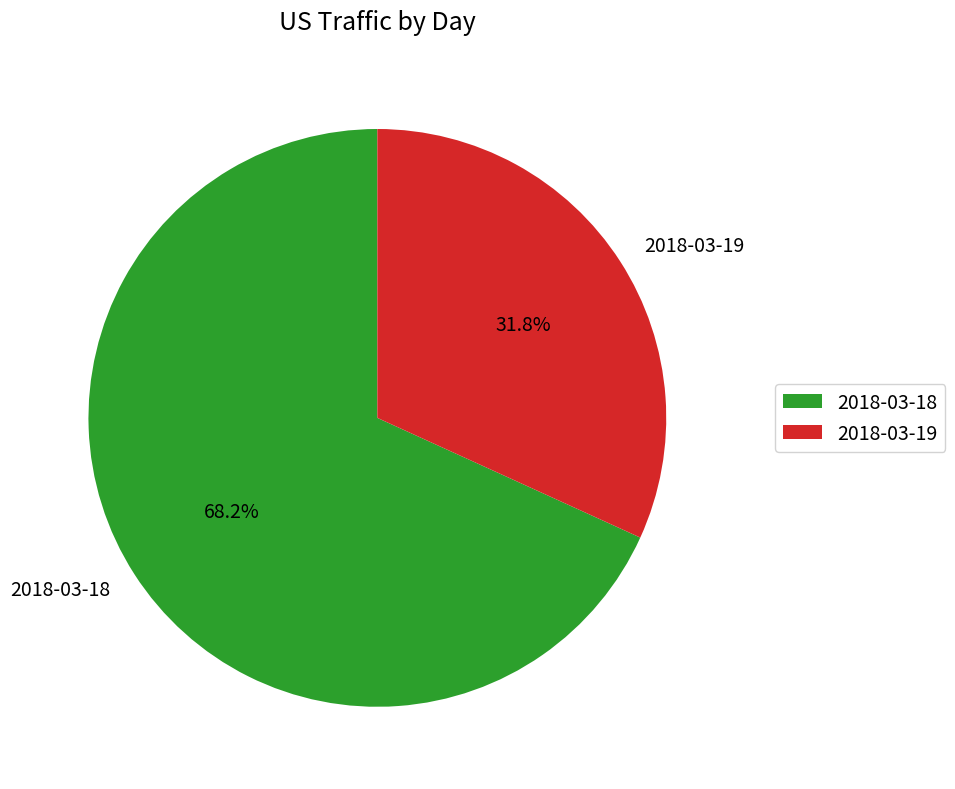

To the nearest percent, what is the difference between the 2018-03-18 and 2018-03-19 slice percentages?

36%